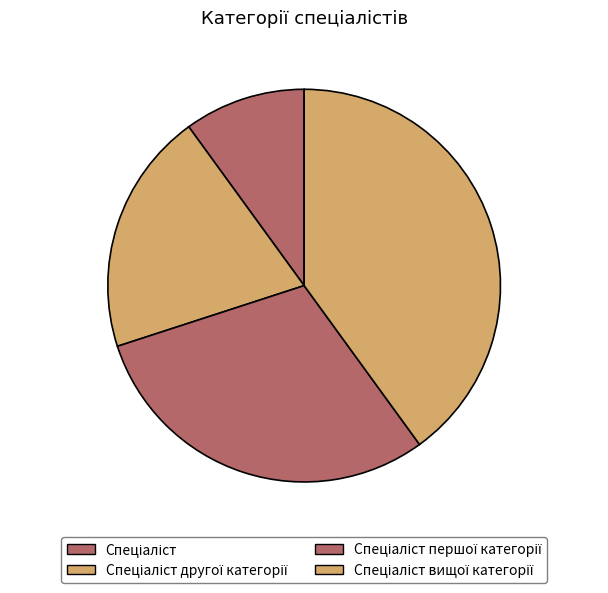

How many segments does this pie chart have?

4